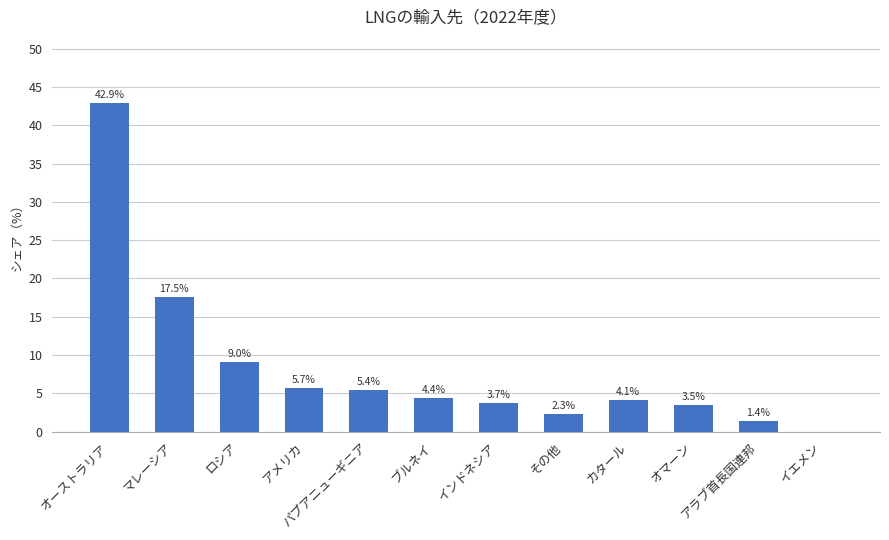

At which category does the chart reach its peak across all series?

オーストラリア